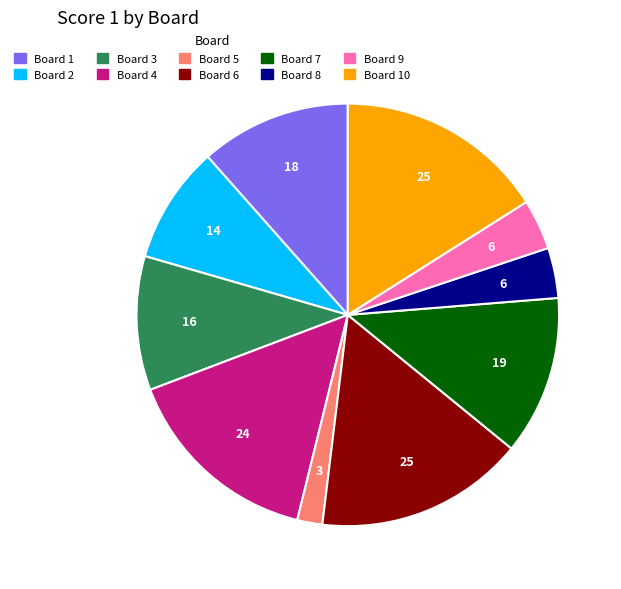

Is there any slice that represents more than half of the pie?

No